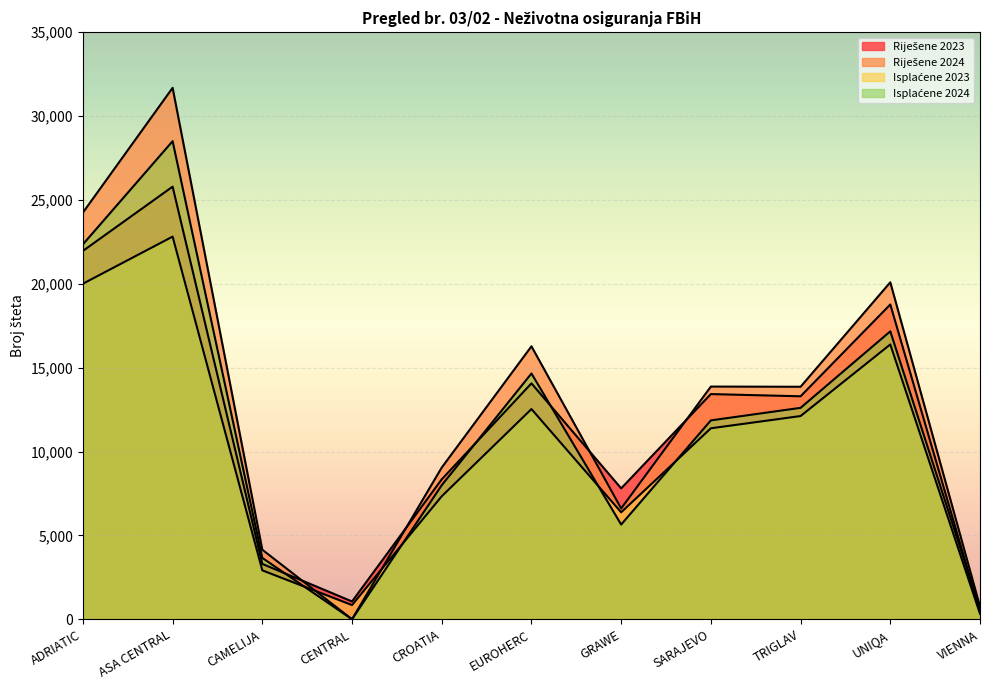

What is the value of the Riješene 2023 point at the 1st from the left?

21958